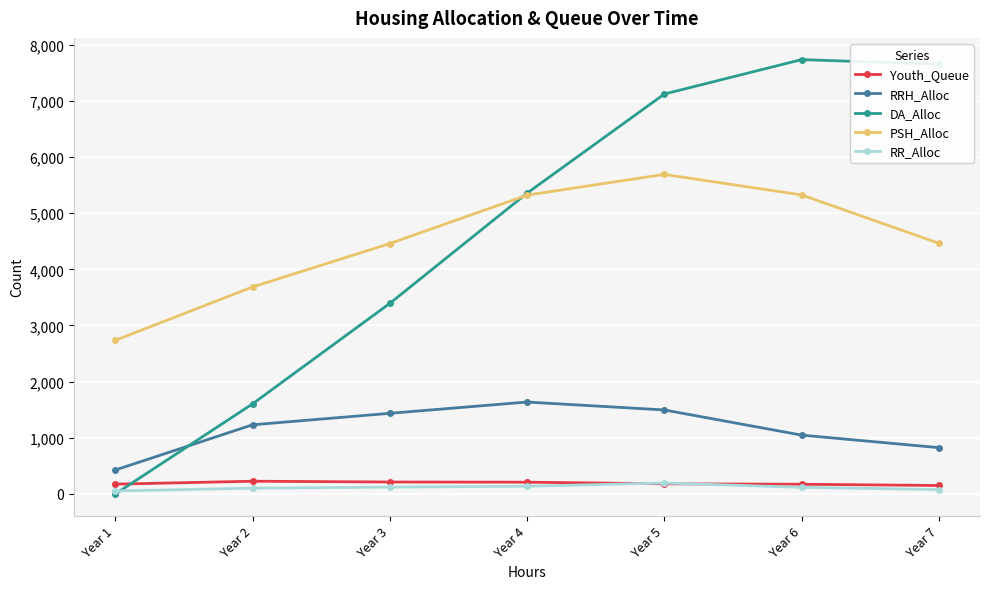

Which series changed the most between Year 6 and Year 7?

PSH_Alloc